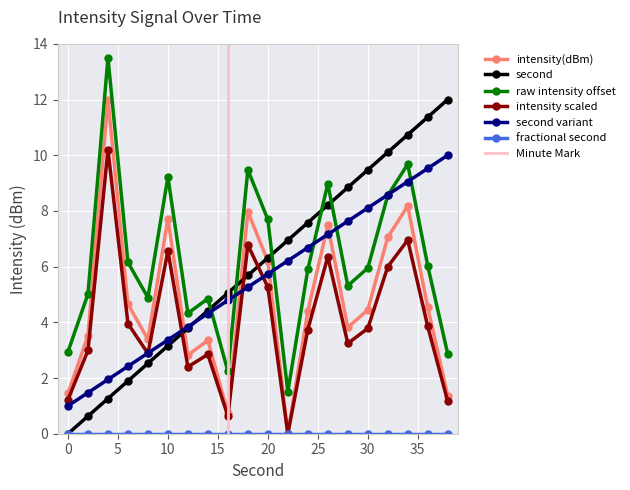

What is the lowest value of the raw intensity offset series?

1.5